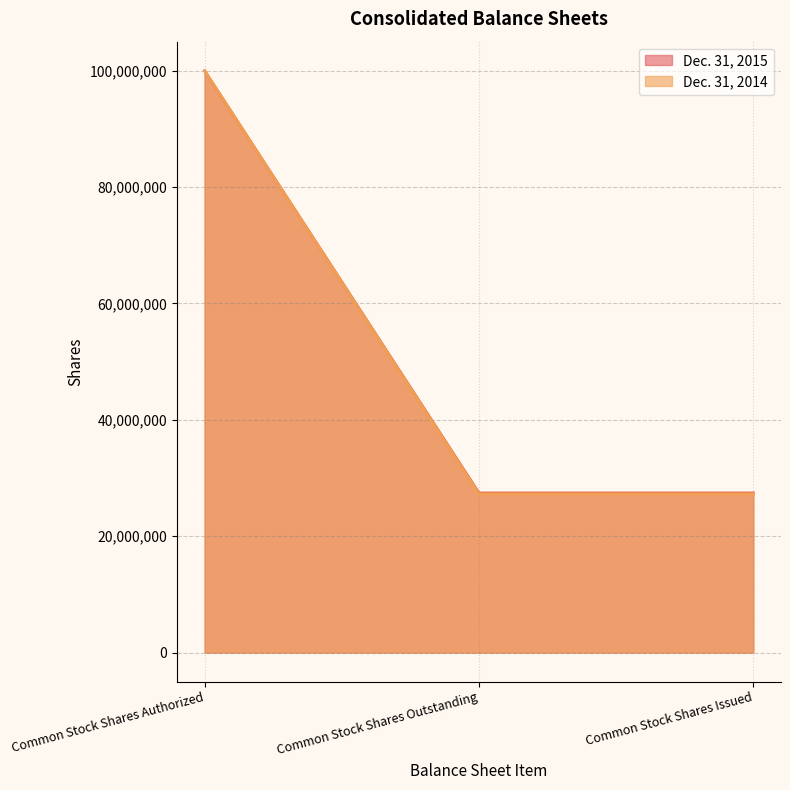

What is the label of the 3rd point from the left?

Common Stock Shares Issued